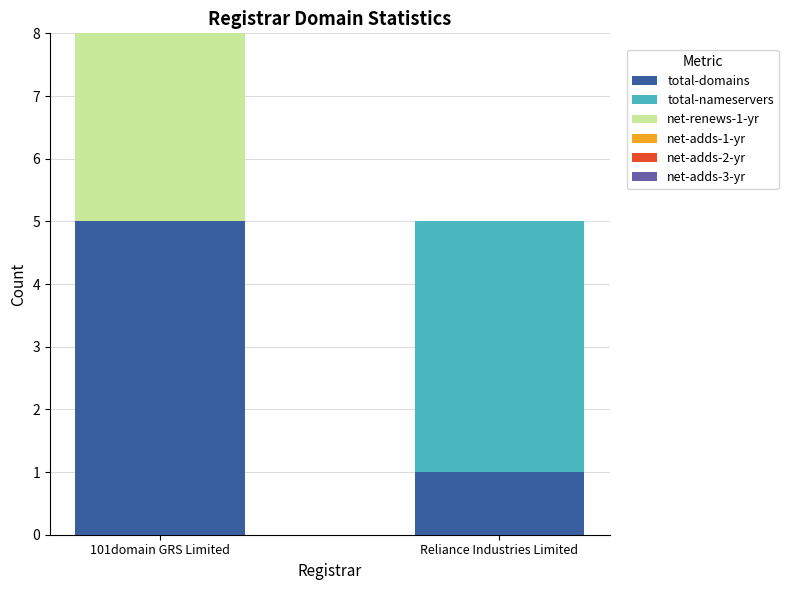

What is the total value across all series at Reliance Industries Limited?

5